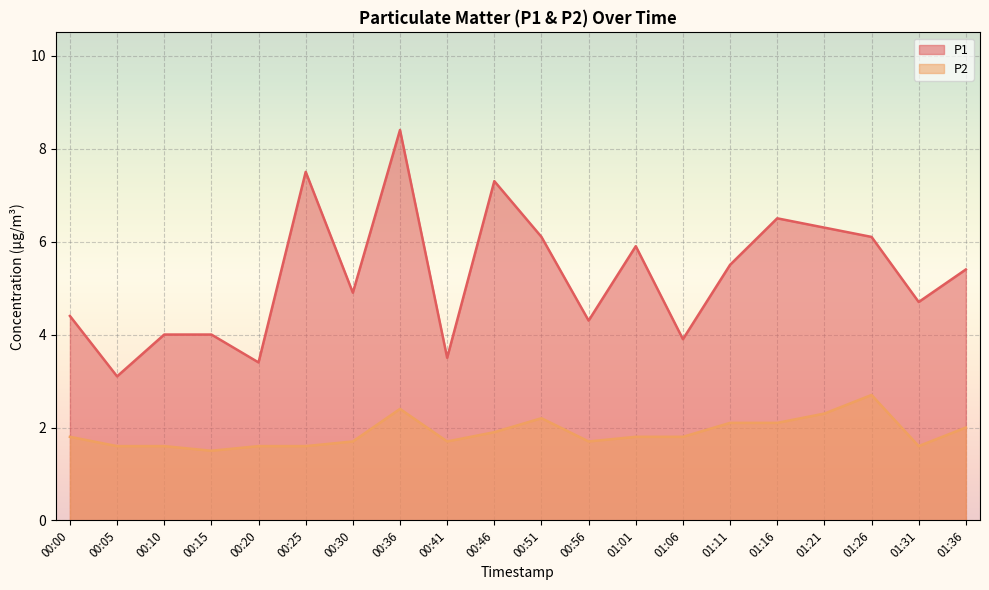

How many interior local valleys does the P1 series have?

7